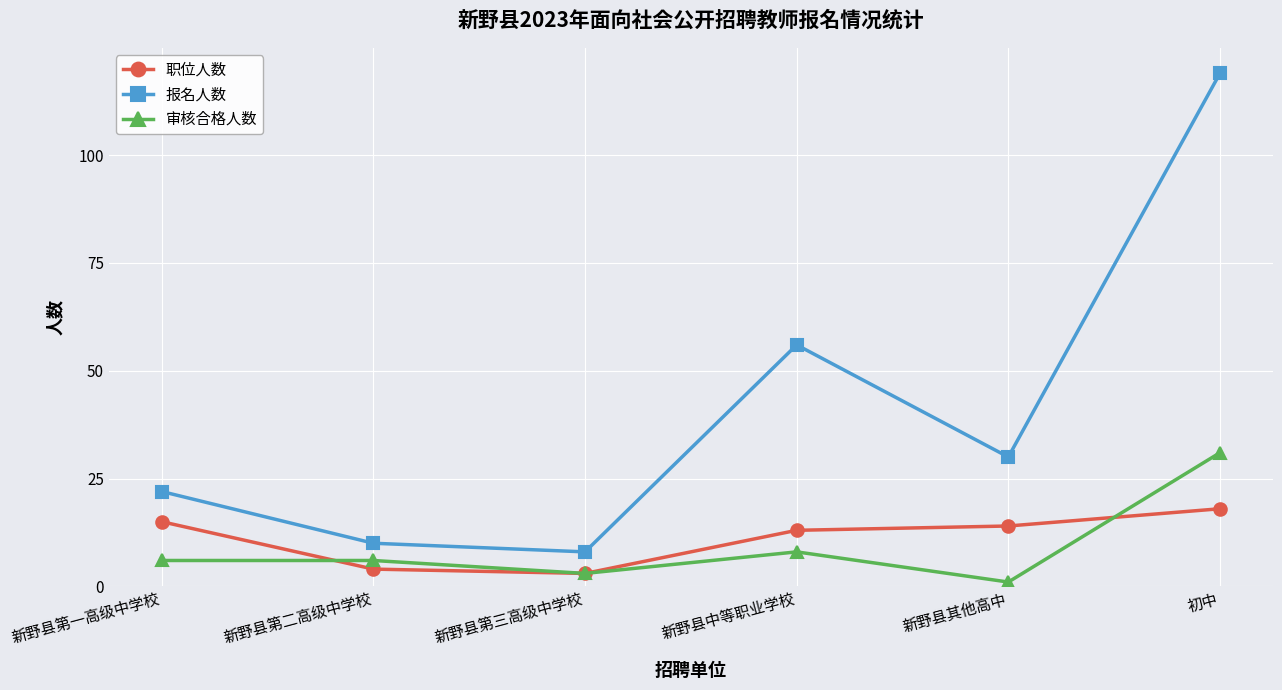

What is the minimum value shown in the chart?

1